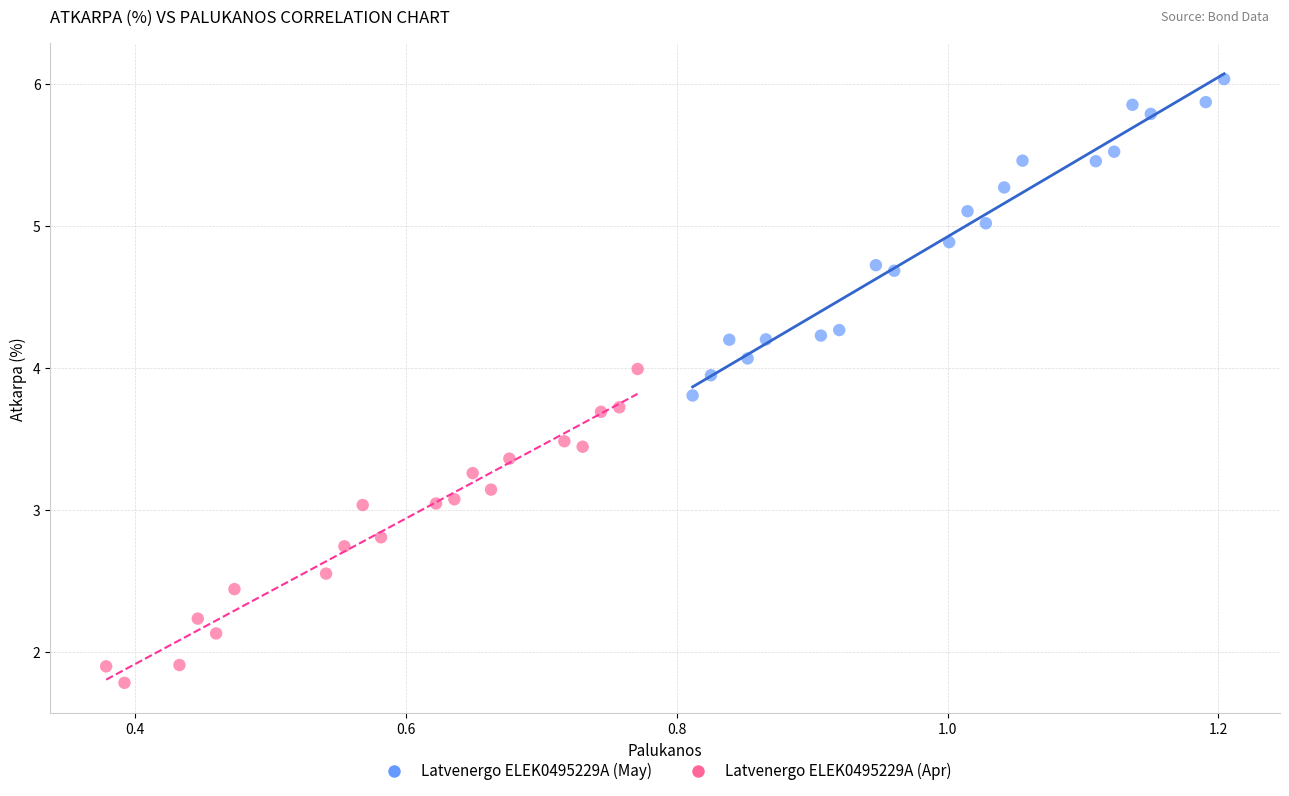

Which series contains the highest Y value?

Latvenergo ELEK0495229A (May)